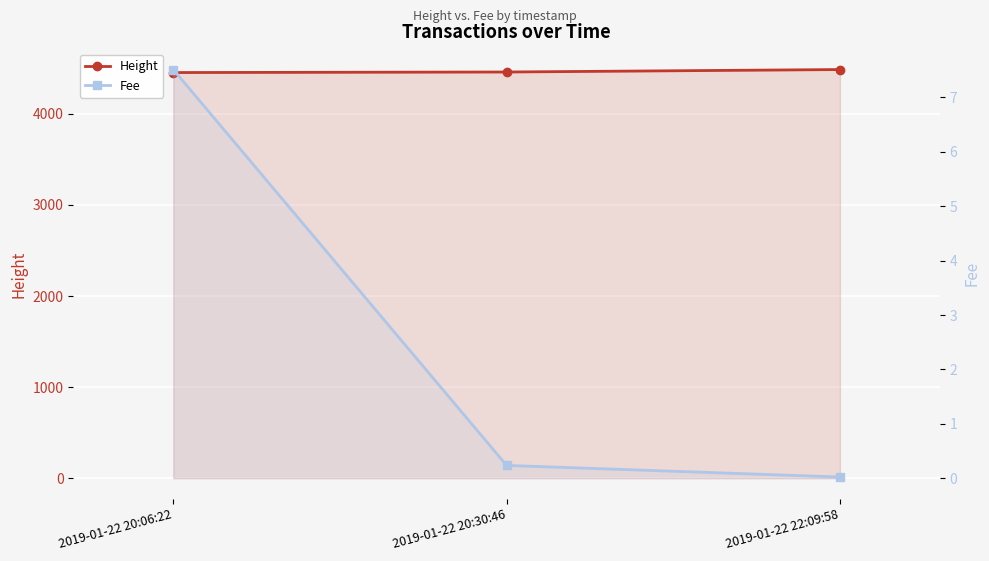

What position from the right is 2019-01-22 20:06:22?

3